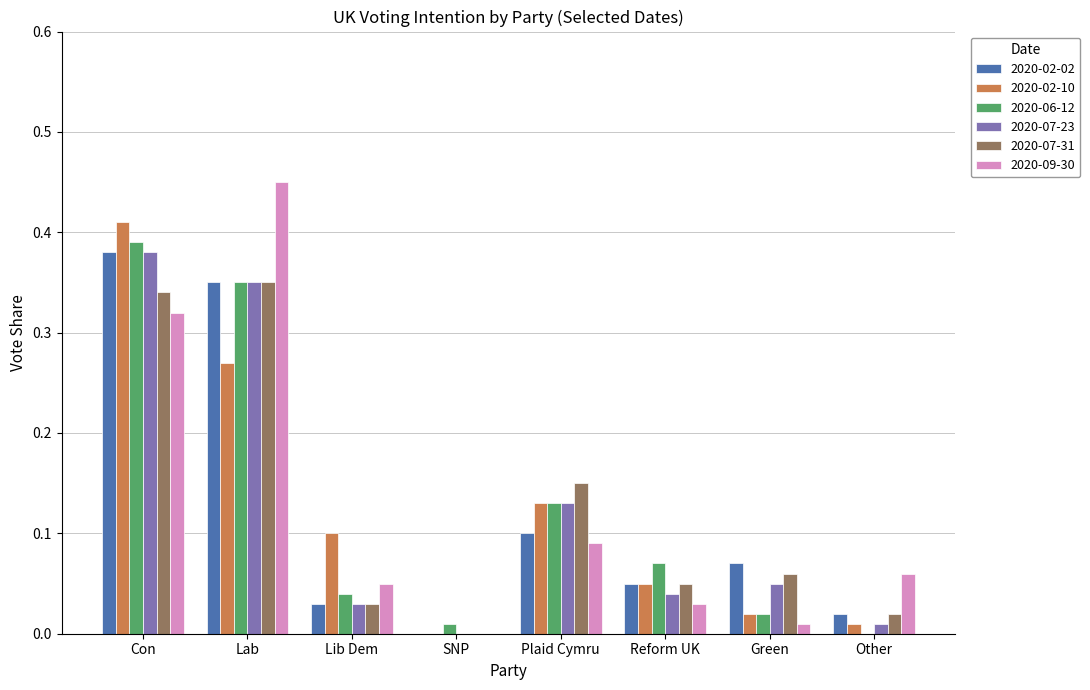

What are all the series names shown in the legend?

2020-02-02, 2020-02-10, 2020-06-12, 2020-07-23, 2020-07-31, 2020-09-30